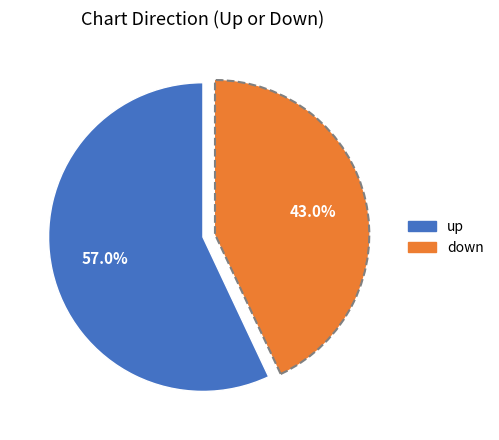

Which category has the biggest portion of the pie?

up